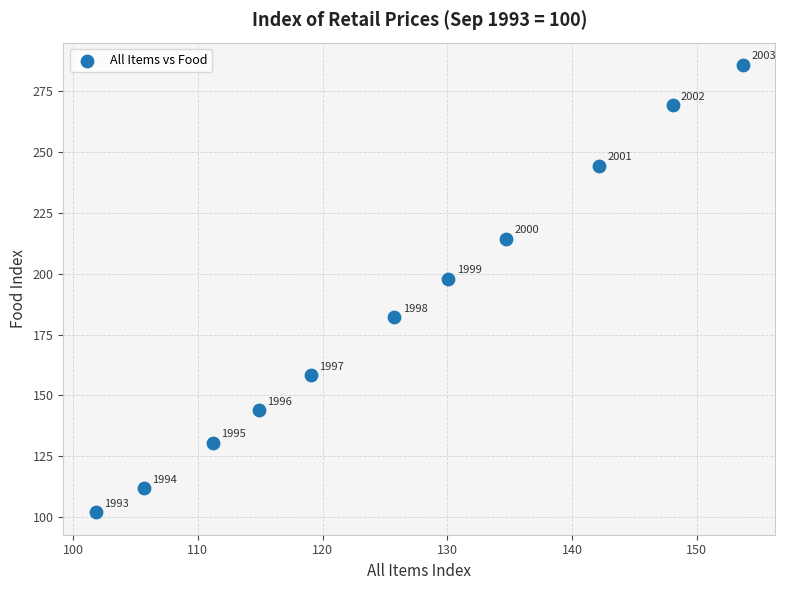

What Y value in the scatter plot is closest to 193?

197.9